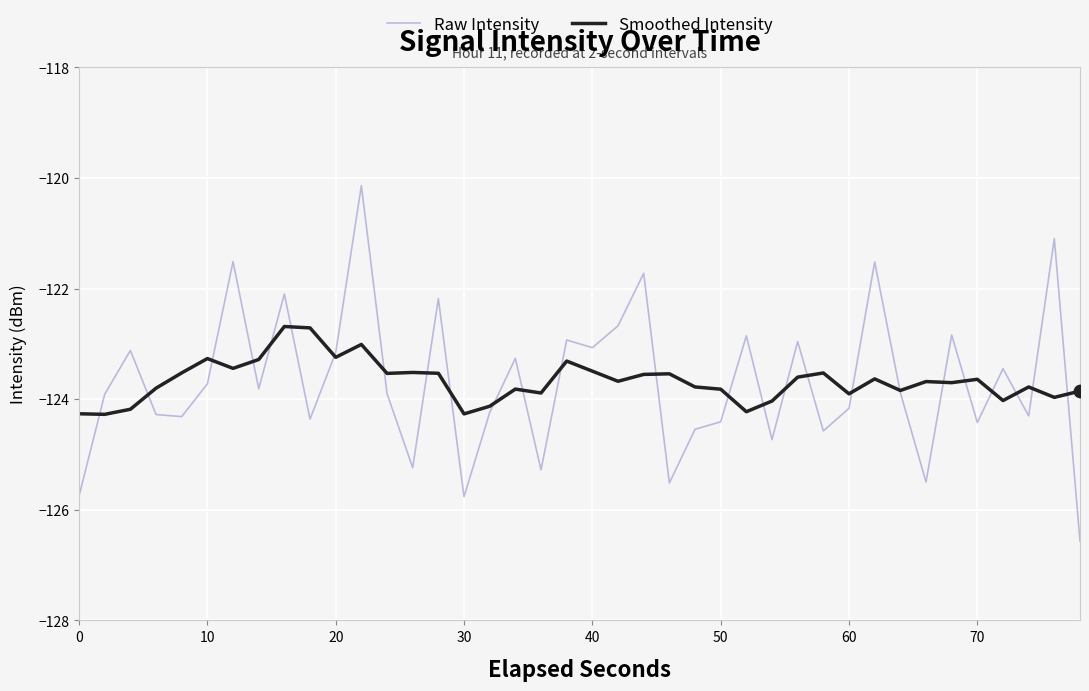

What are all the series names shown in the legend?

Raw Intensity, Smoothed Intensity